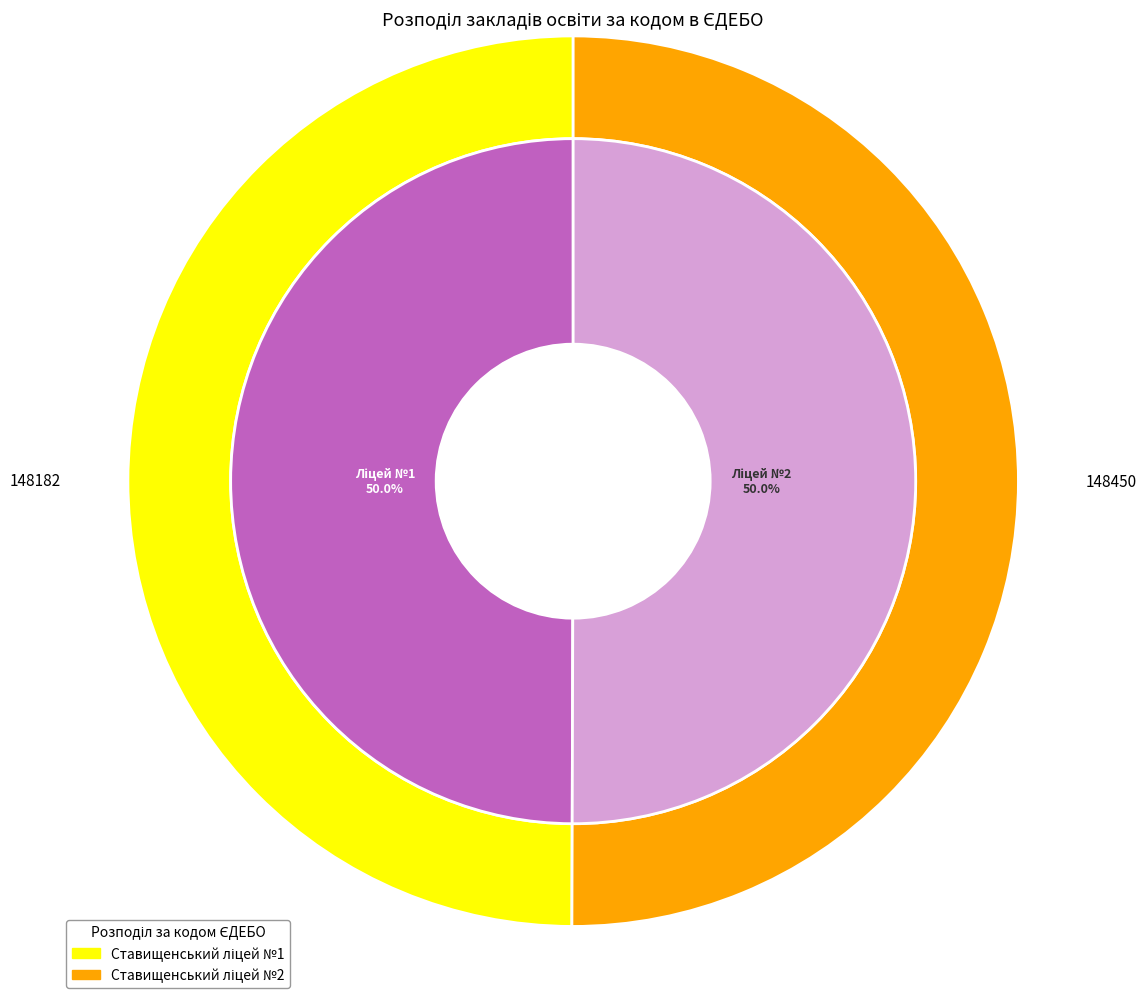

To the nearest percent, what portion does Ставищенський ліцей №1 represent?

50%